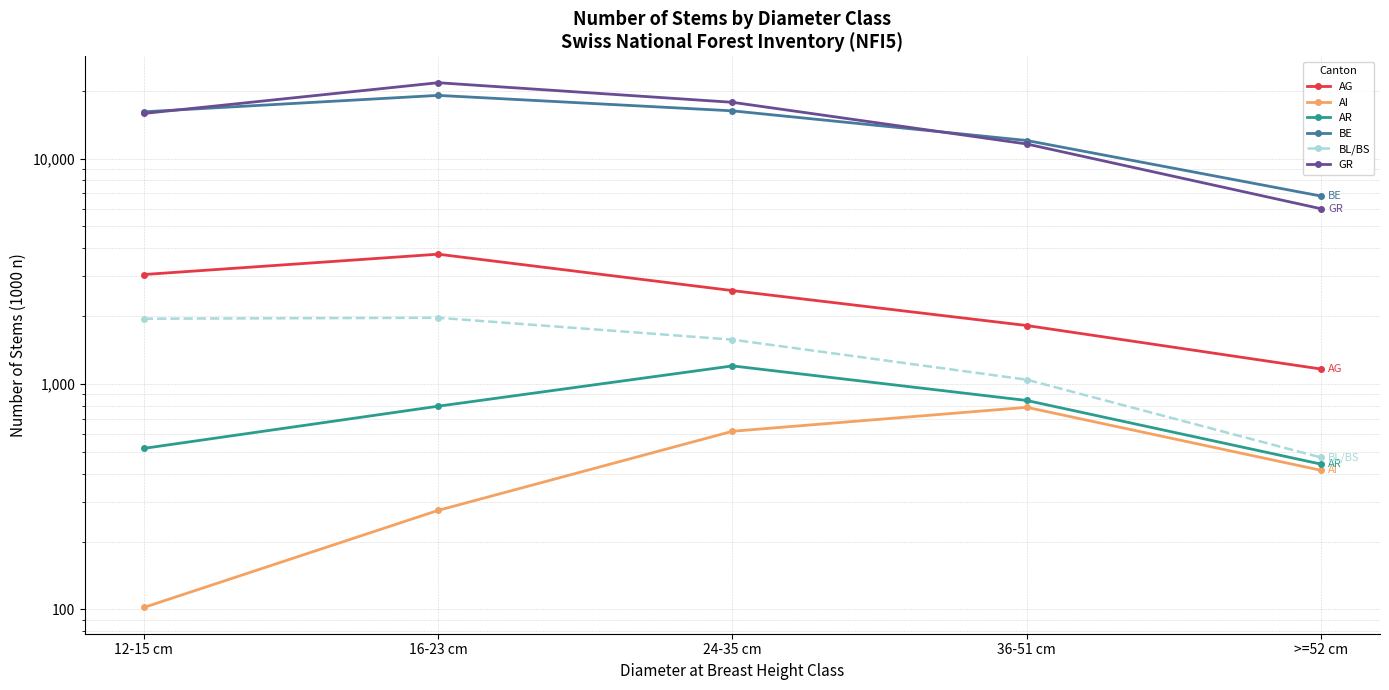

How many series are shown in this chart?

6